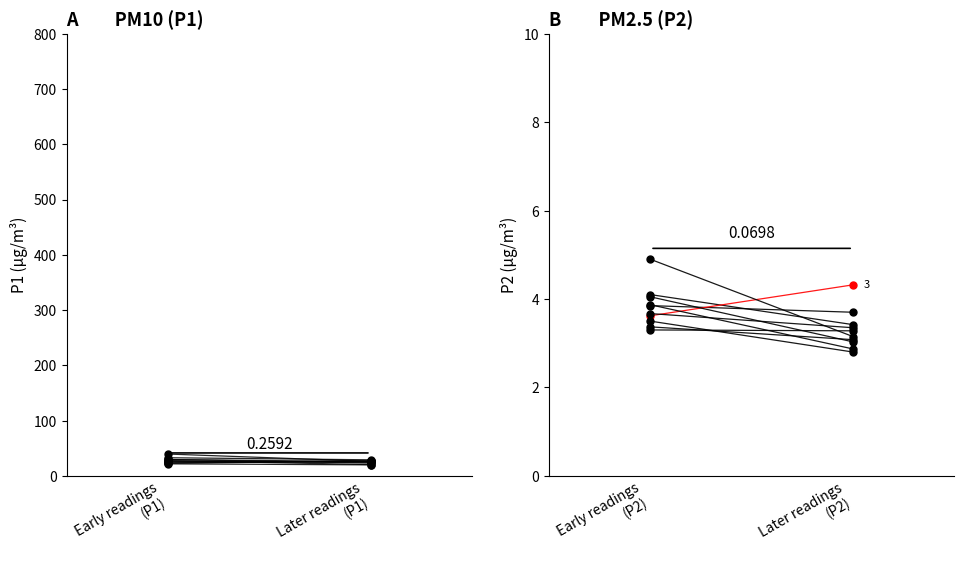

Which series has the largest Y range (max minus min)?

P1